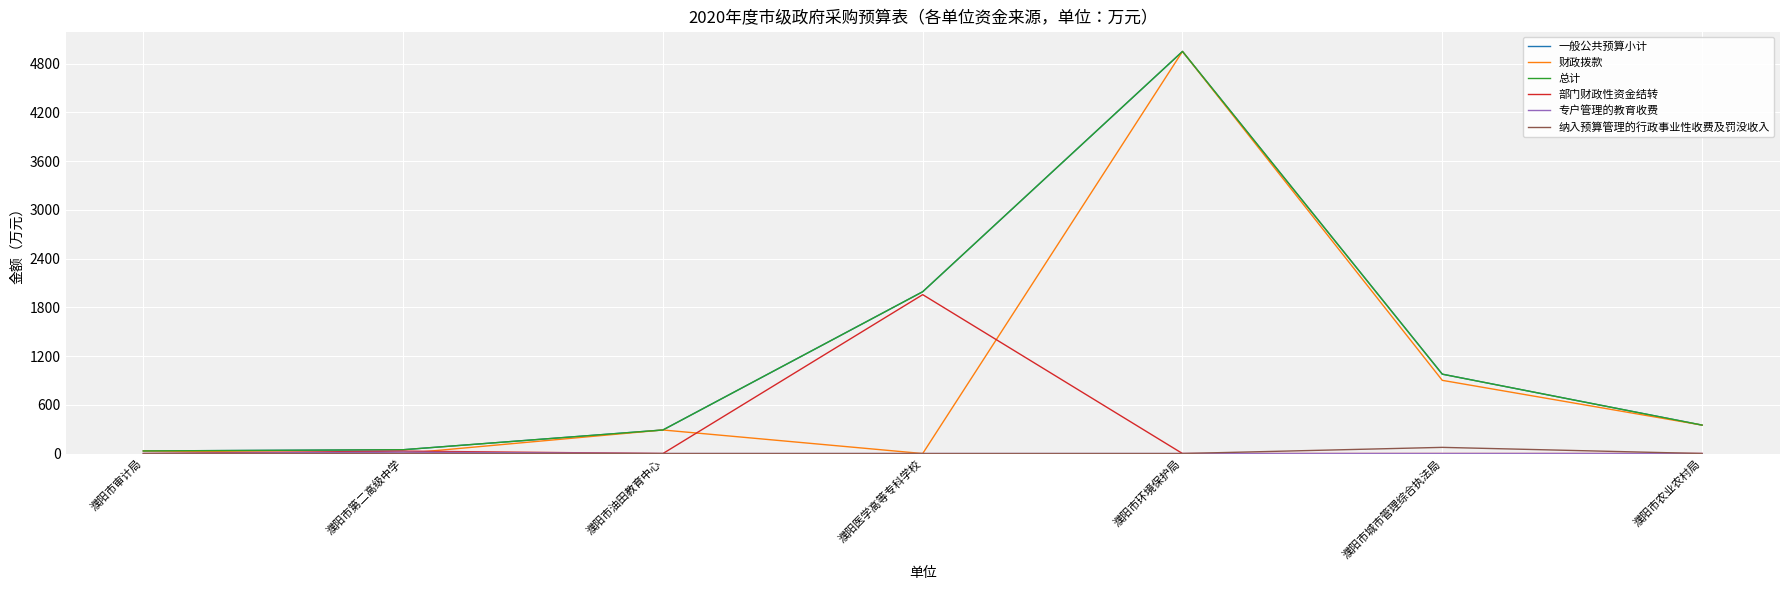

True or false: 财政拨款 and 总计 intersect in this chart.

False